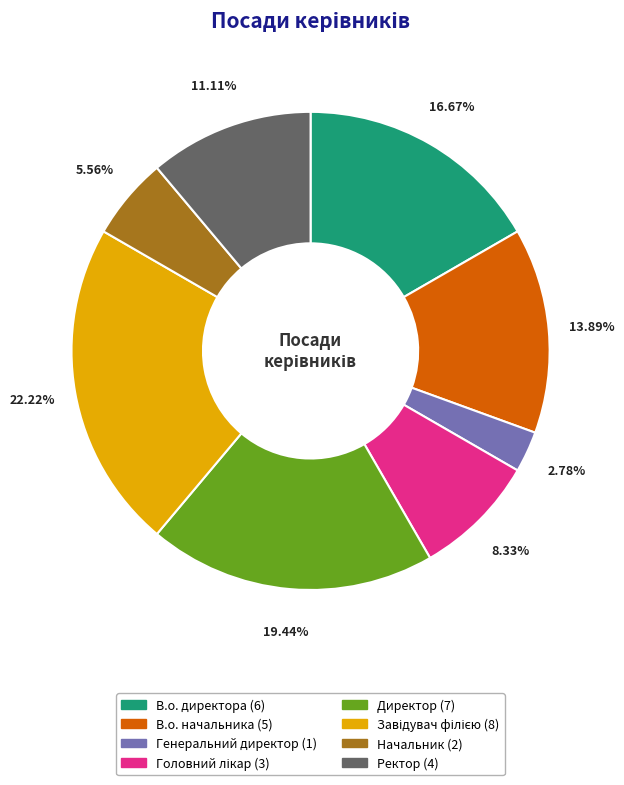

What portion of the pie excludes Директор?

80.6%